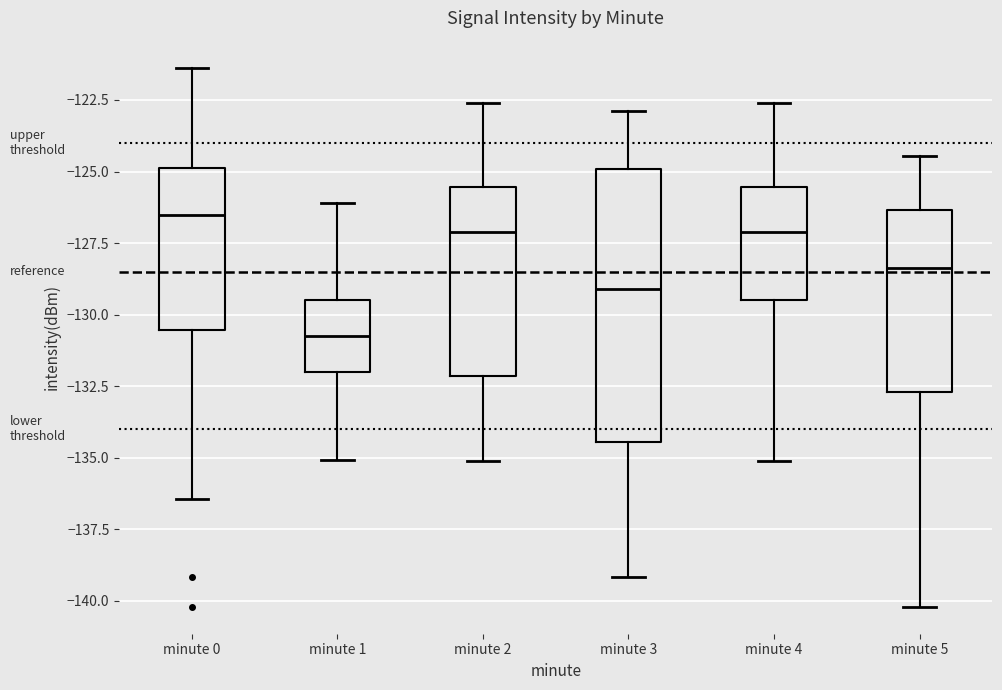

Reading left to right, transcribe this box plot: for each box, give where its median line is, the range the box spans, and where its two whiskers end, as read against the y-axis. The values are not printed on the chart, so give them approximately, as read against the axis.

minute 0: median -126.5, box -130.5 to -125.0, whiskers -136.5 to -121.5
minute 1: median -131.0, box -132.0 to -129.5, whiskers -135.0 to -126.0
minute 2: median -127.0, box -132.0 to -125.5, whiskers -135.0 to -122.5
minute 3: median -129.0, box -134.5 to -125.0, whiskers -139.0 to -123.0
minute 4: median -127.0, box -129.5 to -125.5, whiskers -135.0 to -122.5
minute 5: median -128.5, box -132.5 to -126.5, whiskers -140.0 to -124.5